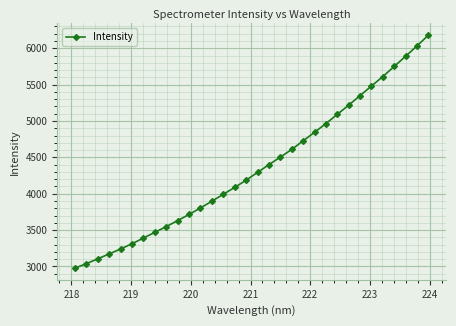

True or false: there are more than 1 points higher than both neighbors.

False